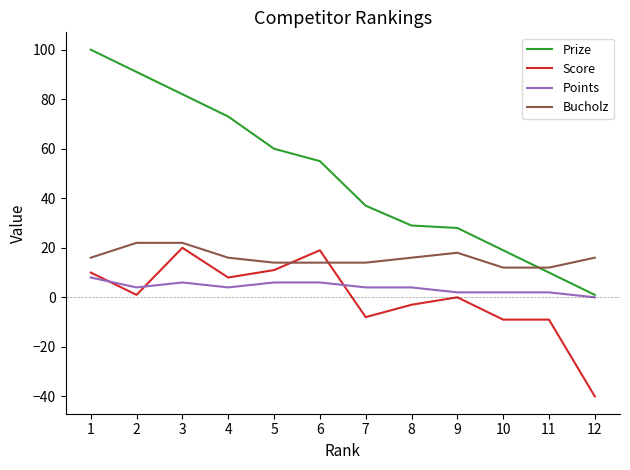

Is the value of Prize at 9 greater than the value of Bucholz at 9?

Yes